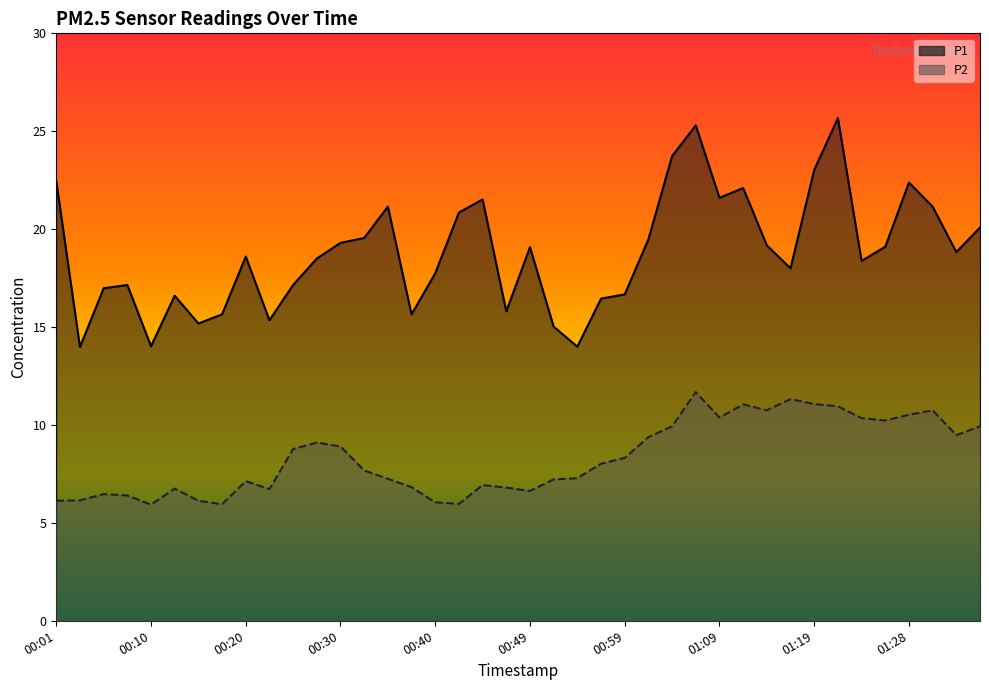

What is the label of the 36th point from the left?

01:26